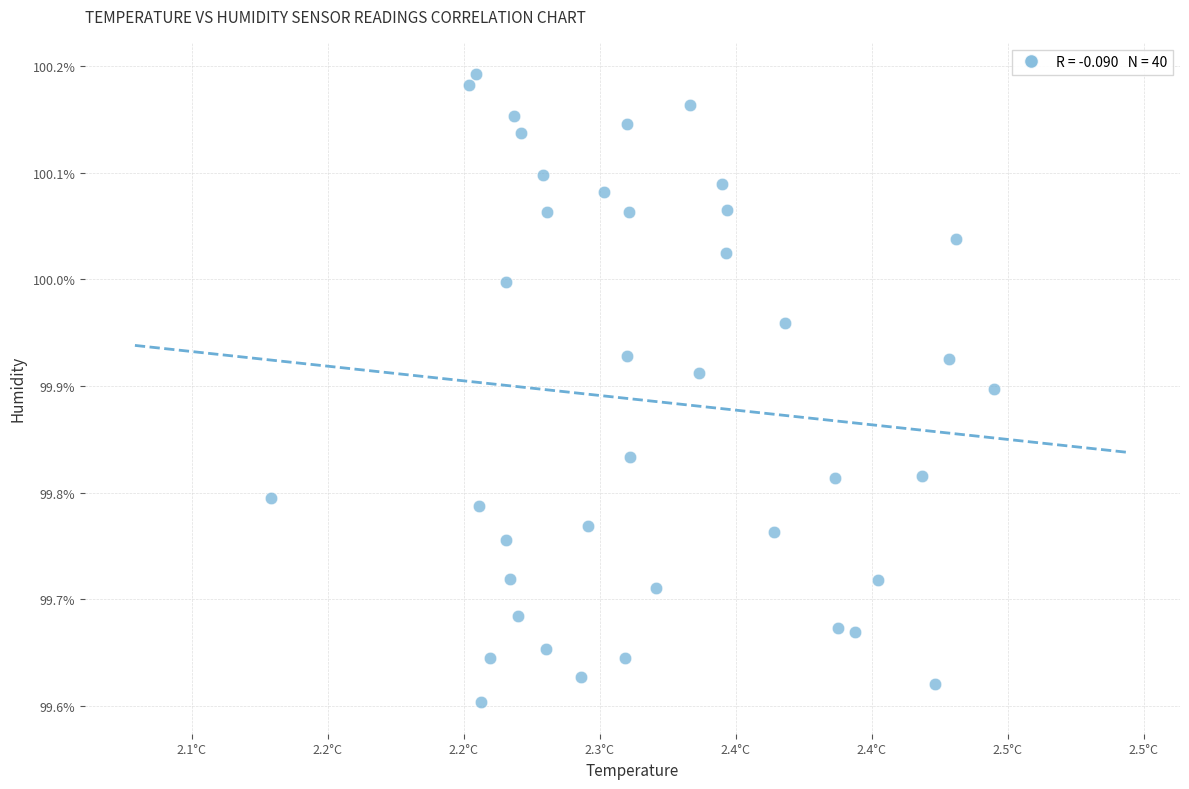

What is the range of X values (max minus min)?

0.3